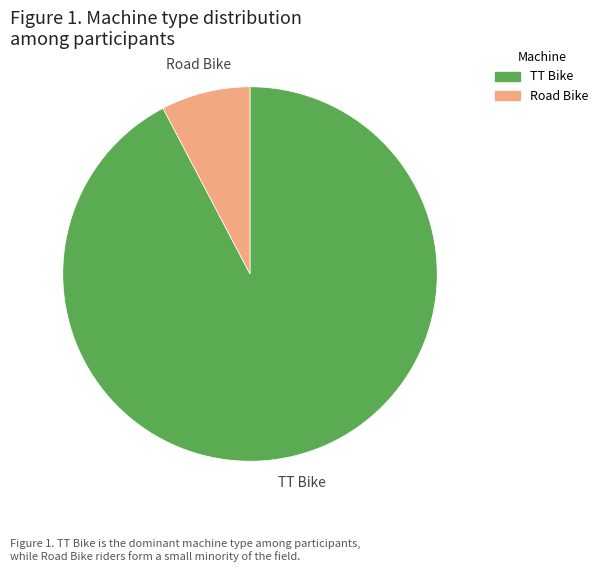

Rank the categories by value from lowest to highest.

Road Bike, TT Bike